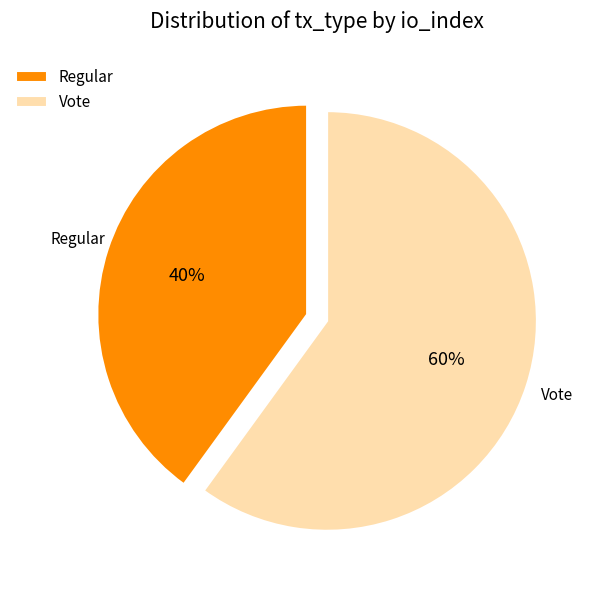

Which category has the smallest portion of the pie?

Regular